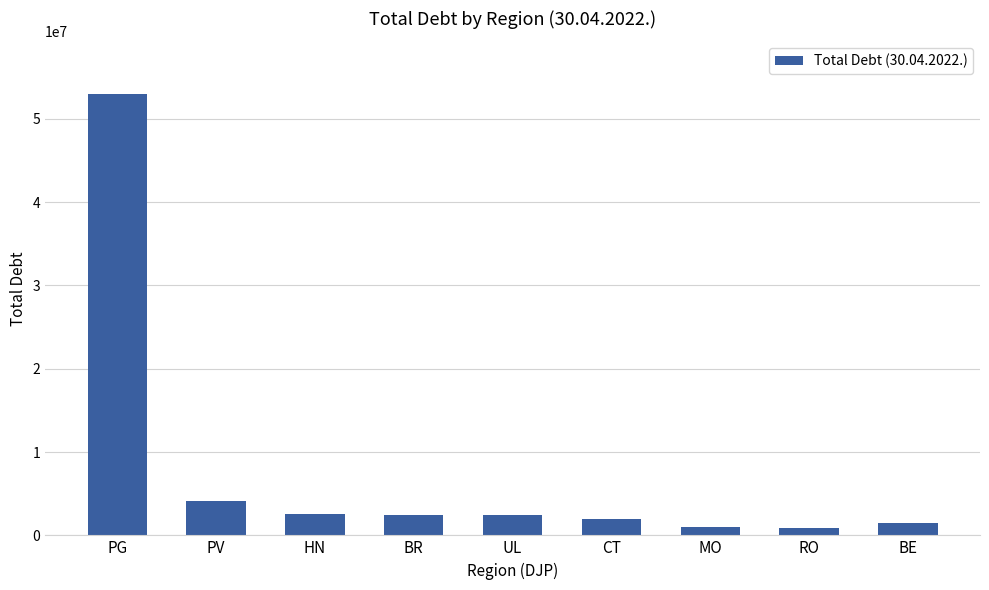

Which label corresponds to the largest value in the chart?

PG